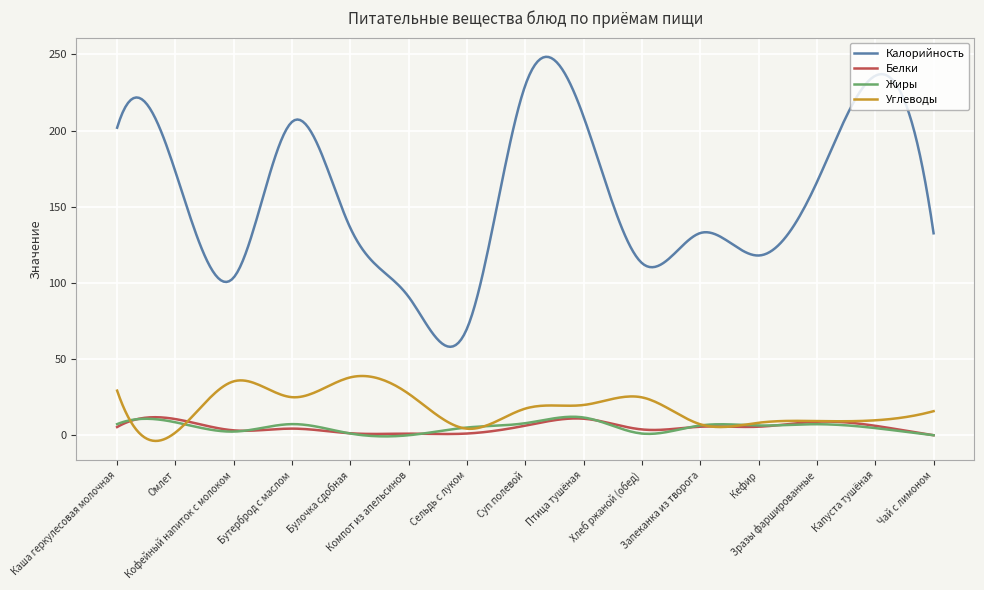

True or false: Углеводы and Калорийность cross at least once.

False